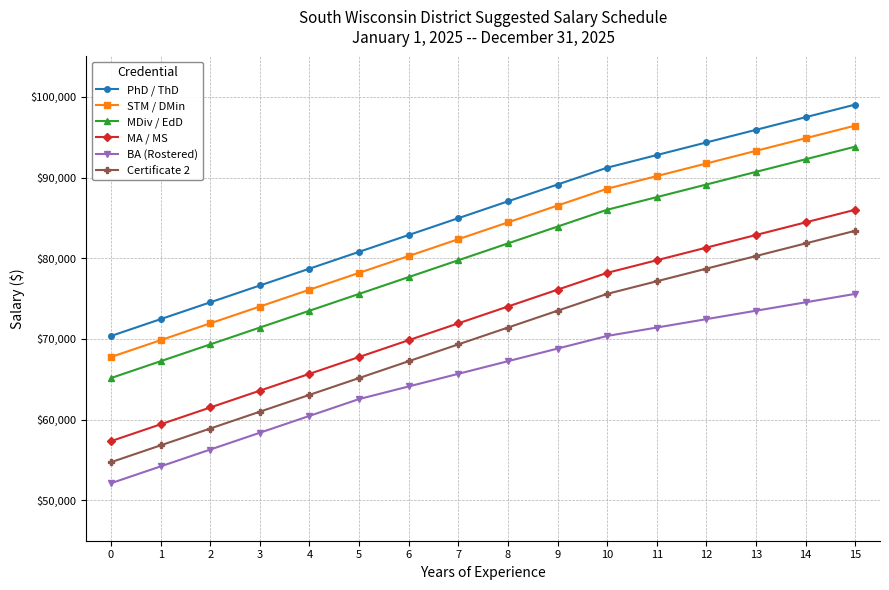

What is the minimum value shown in the chart?

52127.0